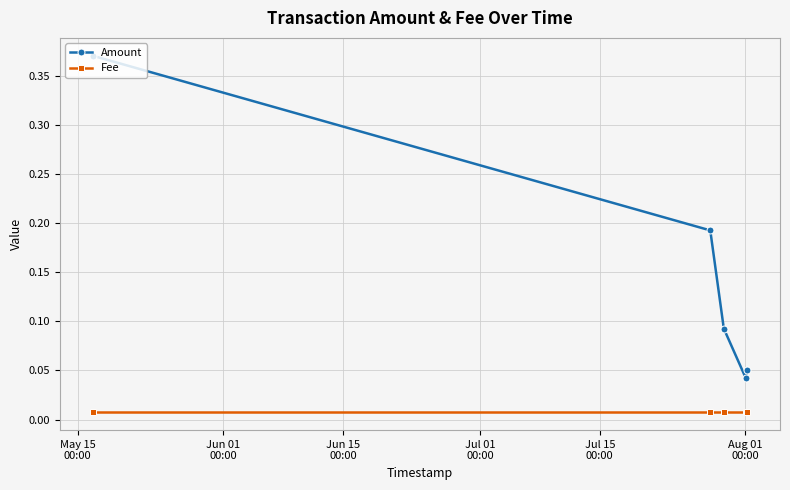

True or false: Fee and Amount intersect in this chart.

False